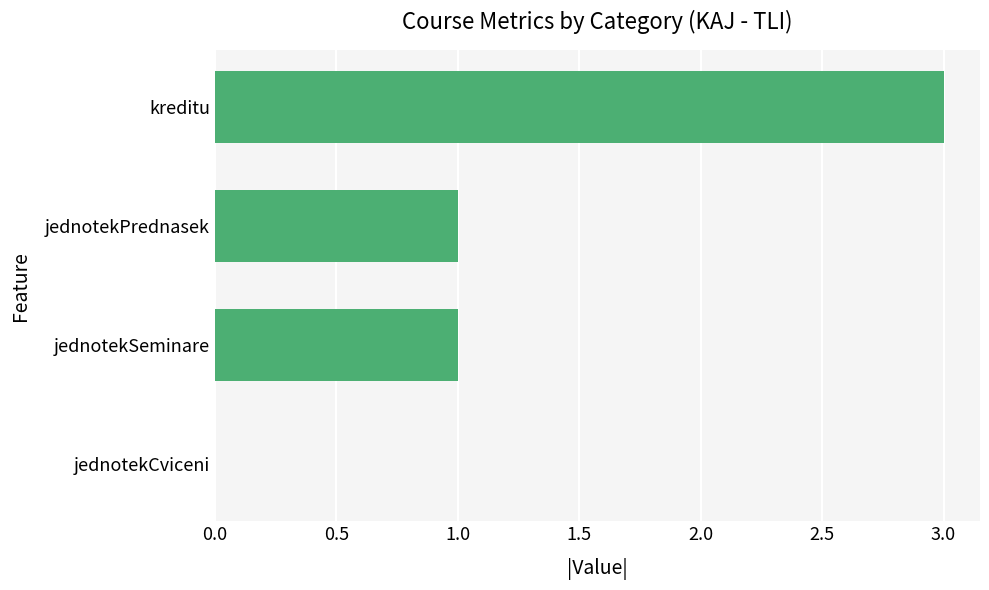

What is the maximum value shown in the chart?

3